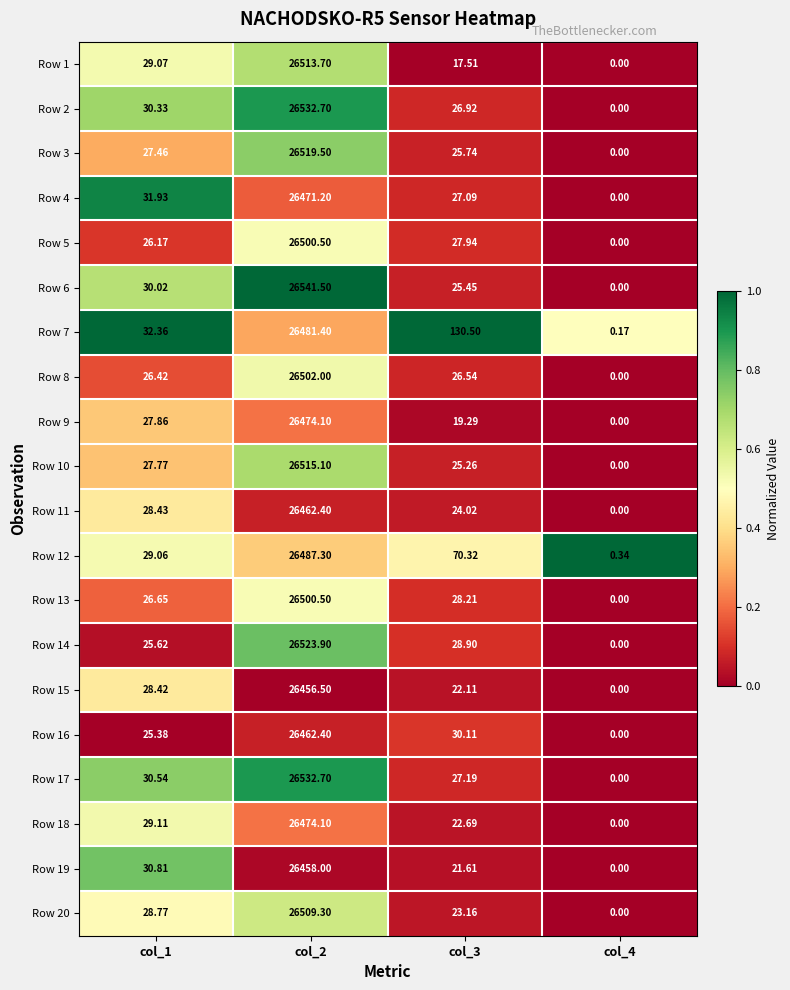

What is the total value across all series at col_1?

572.2